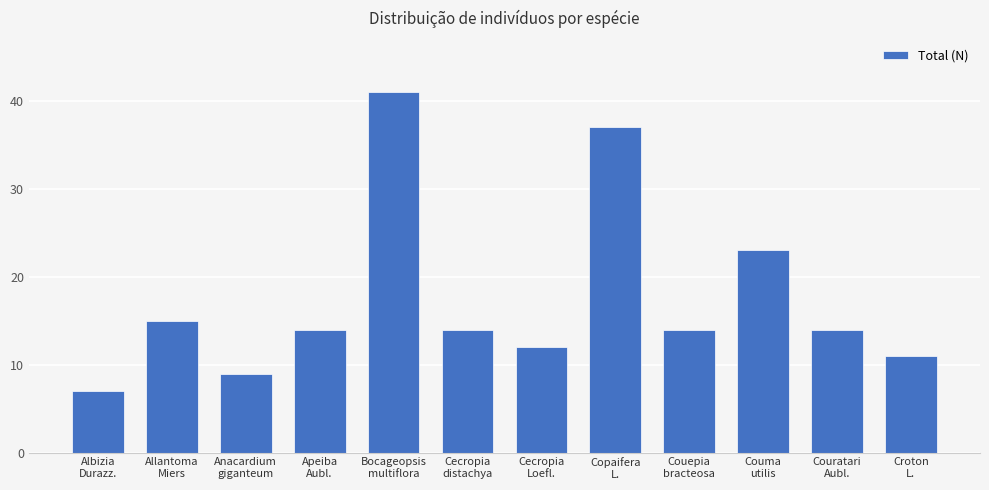

Which label corresponds to the largest value in the chart?

Bocageopsis
multiflora